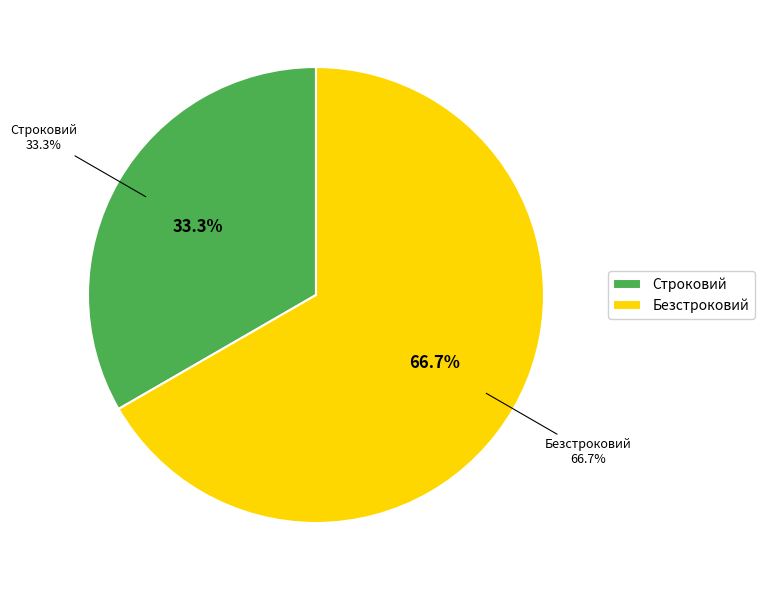

True or false: Безстроковий accounts for 67% of the total.

True